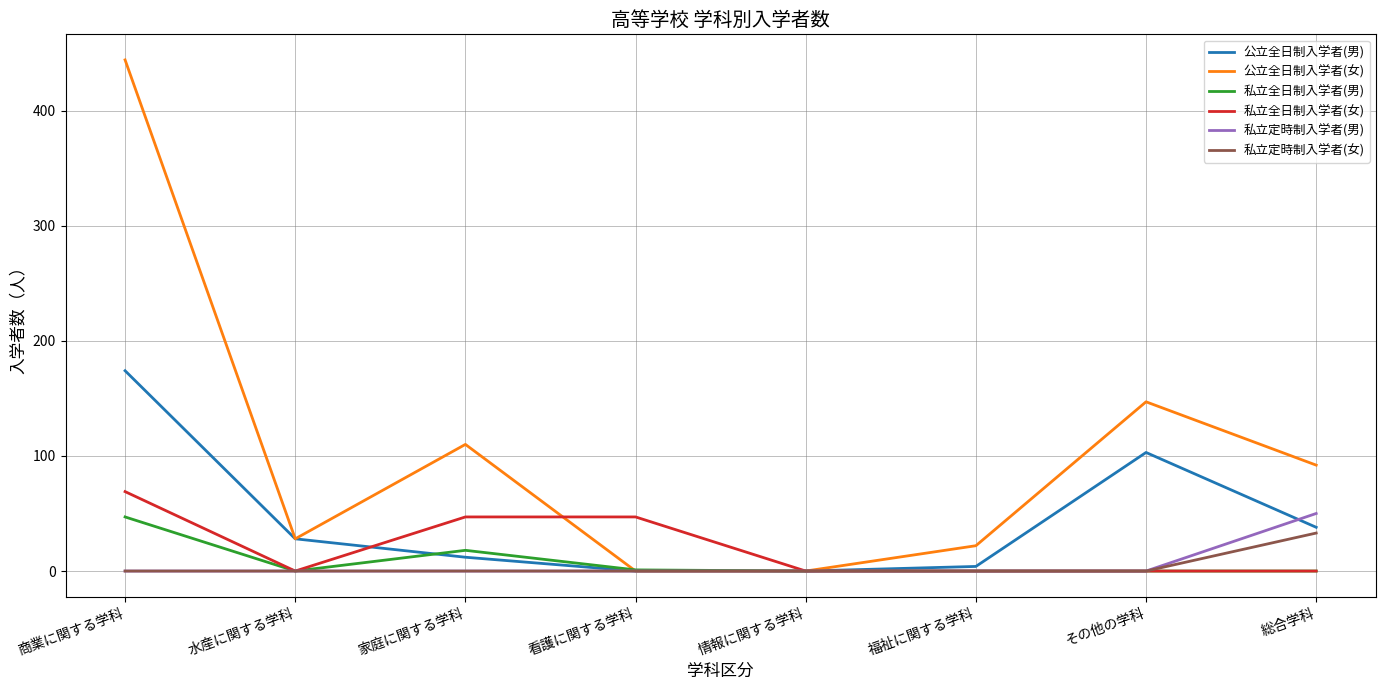

Is it true that 公立全日制入学者(男) equals 59 at 総合学科?

False